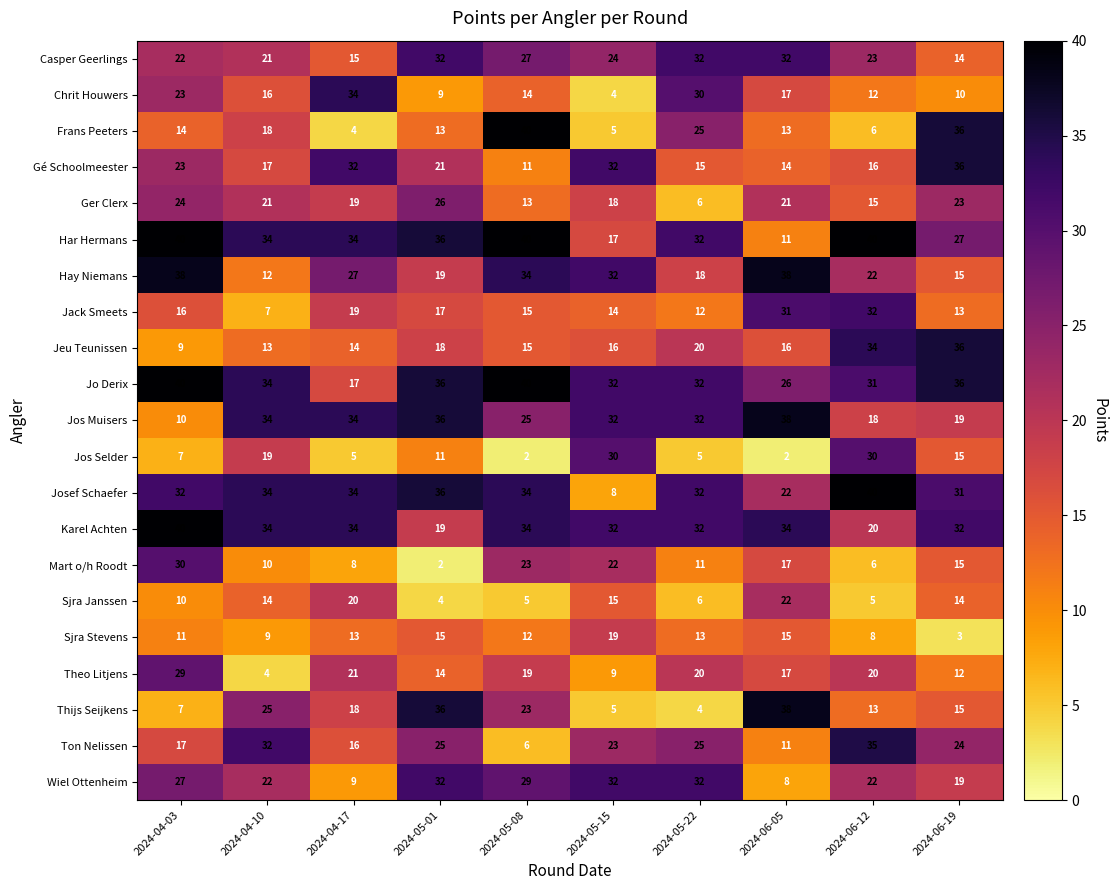

What is the minimum value for Karel Achten?

19